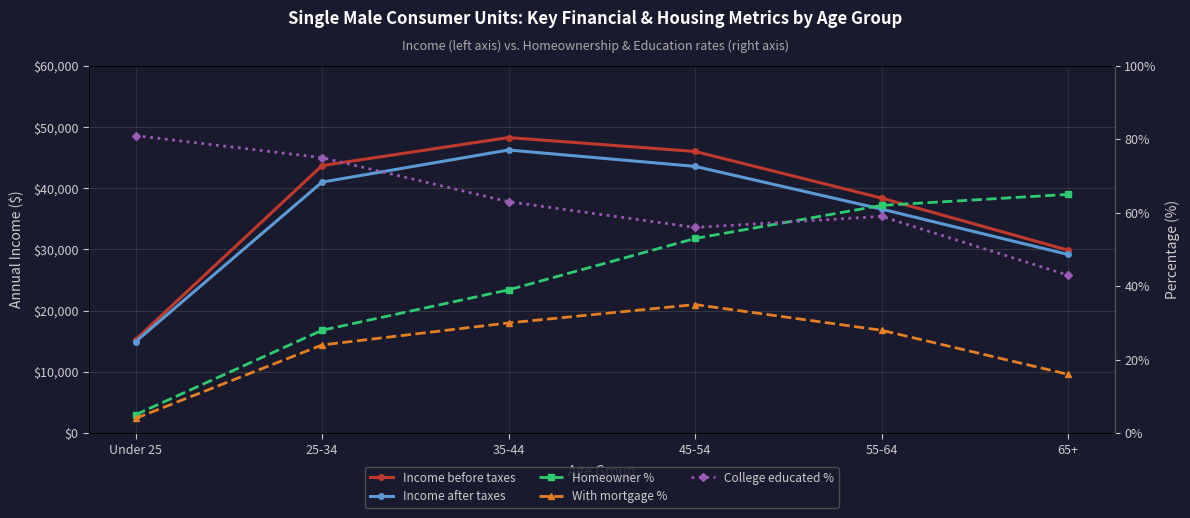

Rank the series at 45-54 from highest to lowest value.

Income before taxes, Income after taxes, College educated %, Homeowner %, With mortgage %